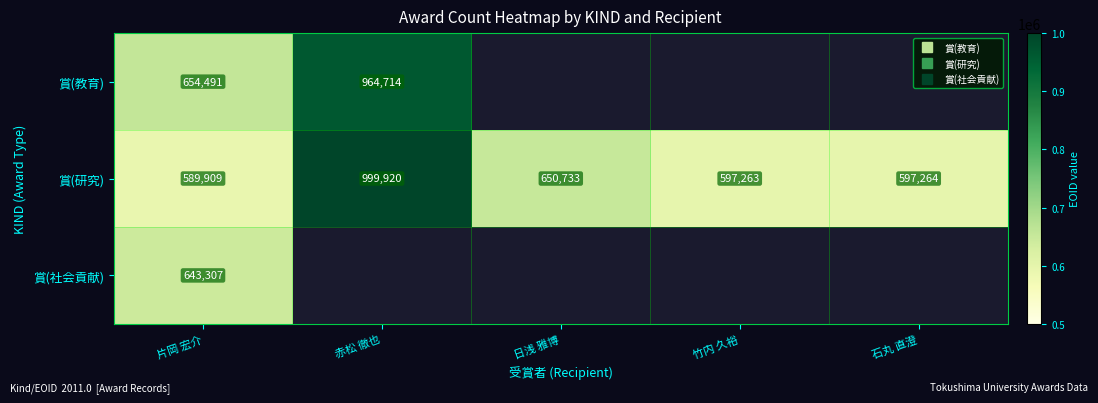

Which series has the largest range (max minus min)?

賞(研究)